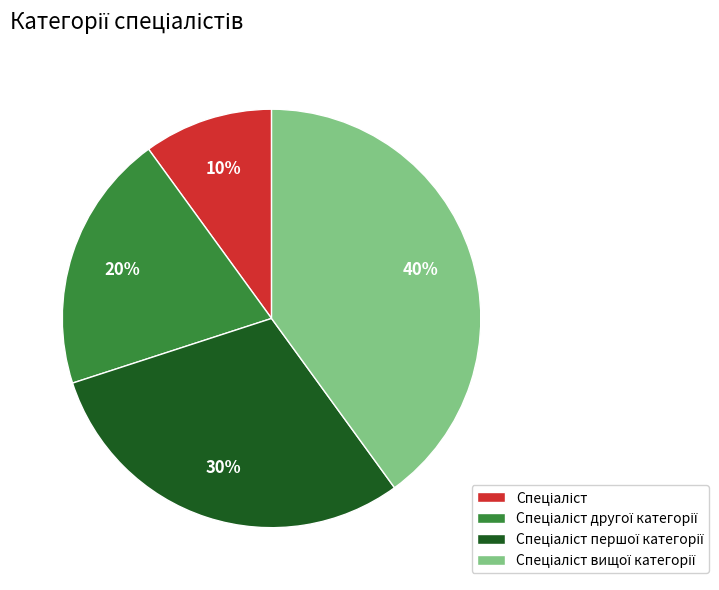

Does any single category account for the majority?

No